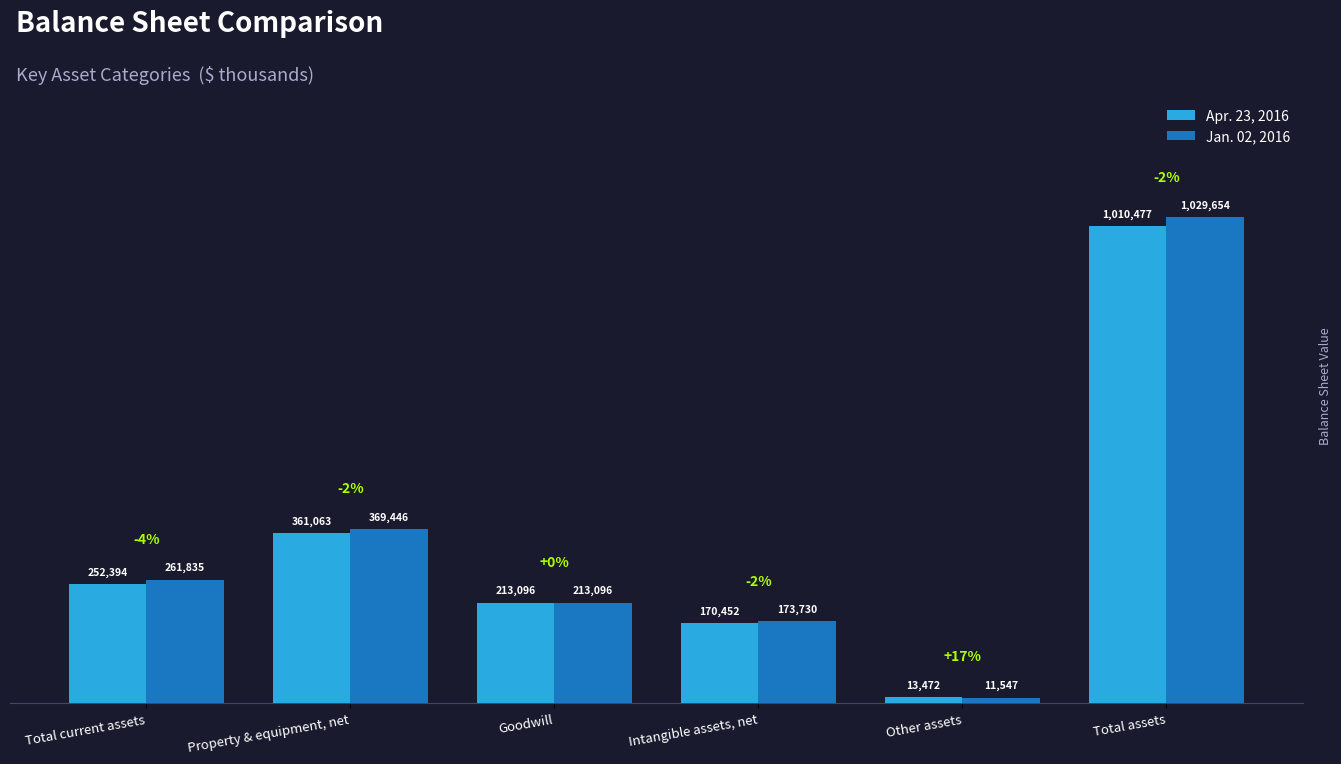

Reading right to left, what are all the values shown in this chart?

Apr. 23, 2016: 1010477	13472	170452	213096	361063	252394
Jan. 02, 2016: 1029654	11547	173730	213096	369446	261835